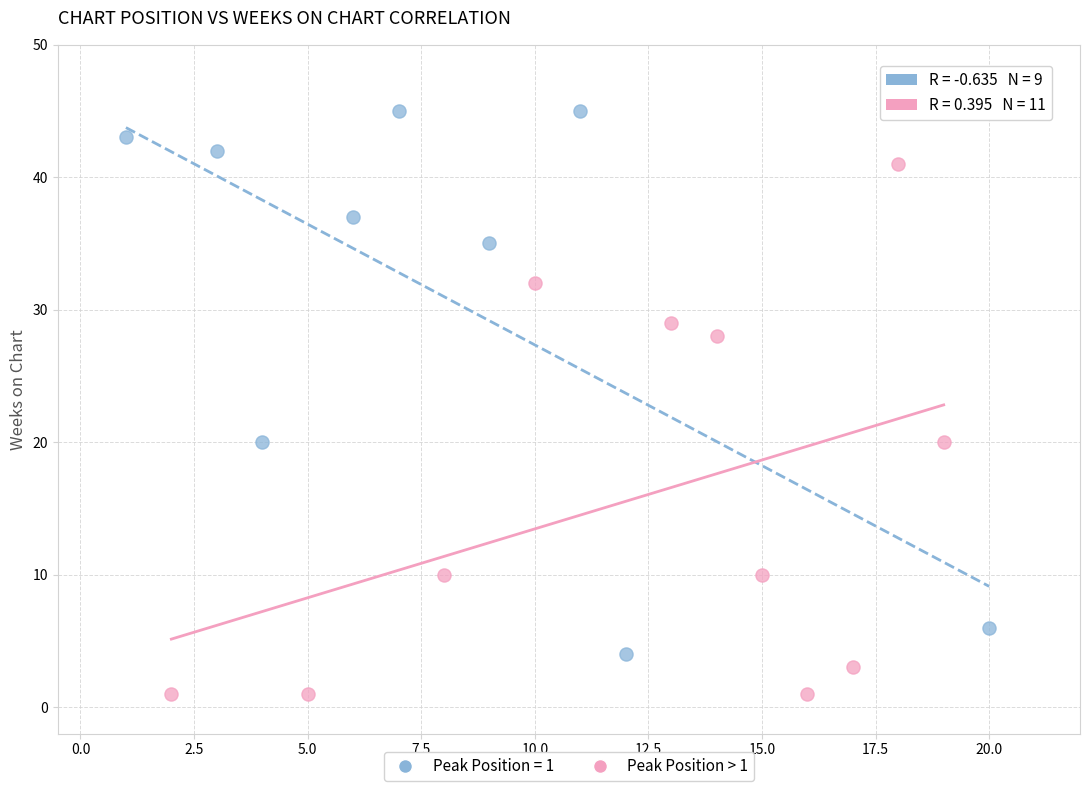

Which series reaches the minimum Y coordinate?

Peak Position > 1